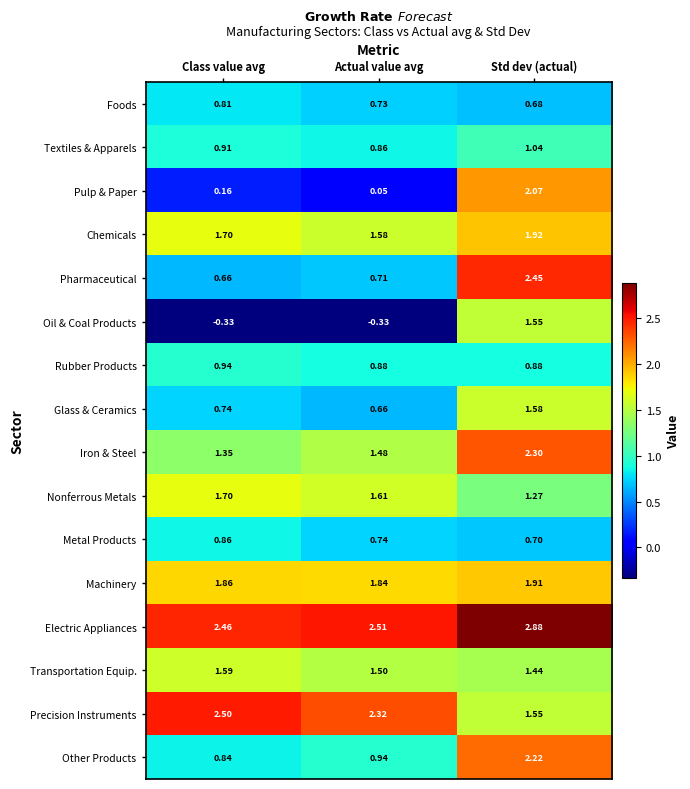

Which category has the highest value across all series?

Std dev (actual)